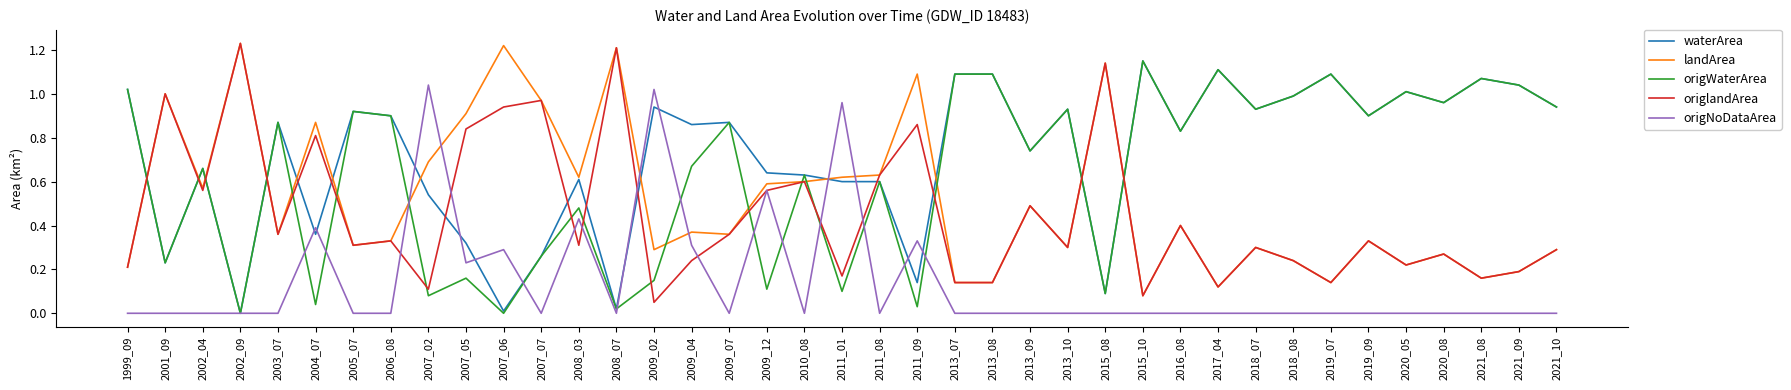

At which category does origlandArea reach its first local peak?

2001_09